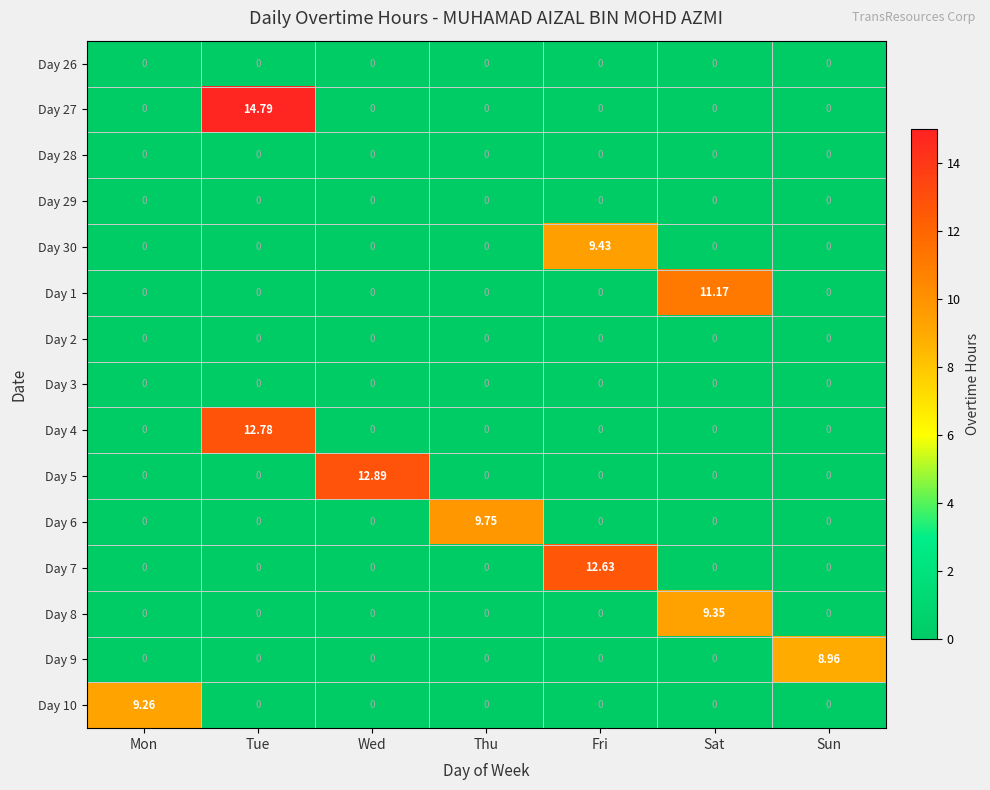

At which category is the sum across all series the highest?

Tue